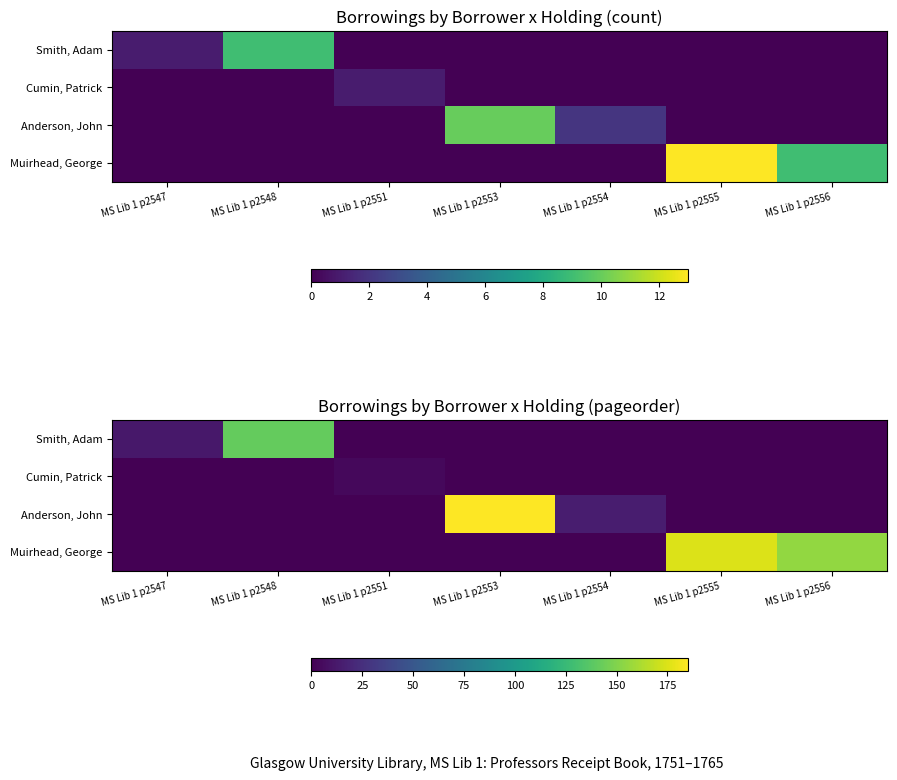

At how many categories does at least one series exceed 91?

4